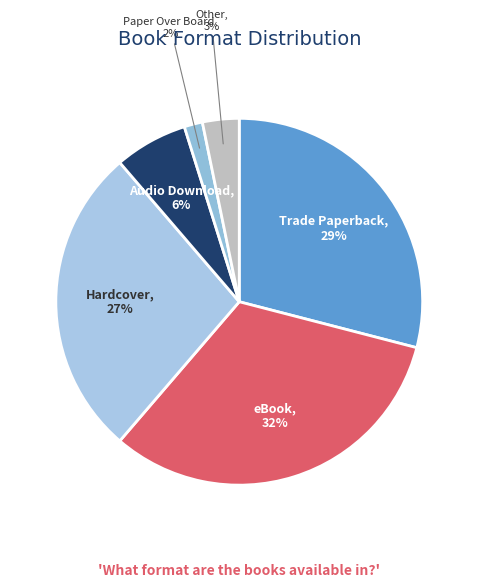

Which category has the smallest portion of the pie?

Paper Over Board